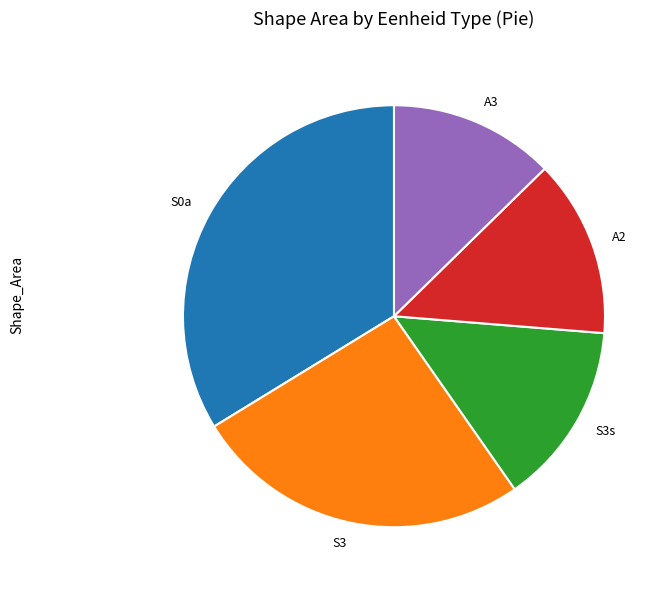

What is the smallest slice in the pie chart?

A3